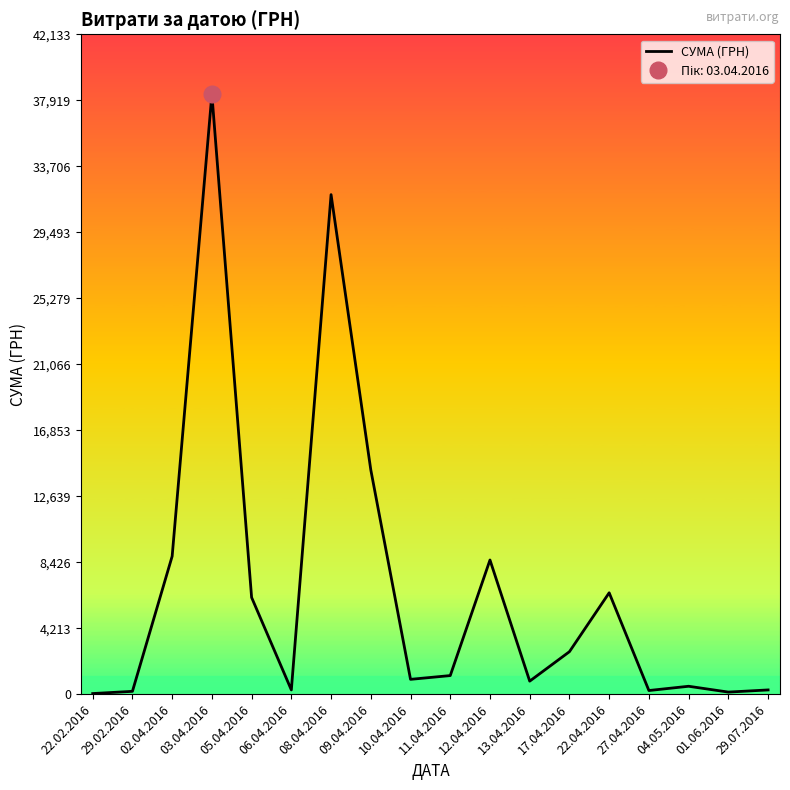

How many series are shown in this chart?

1